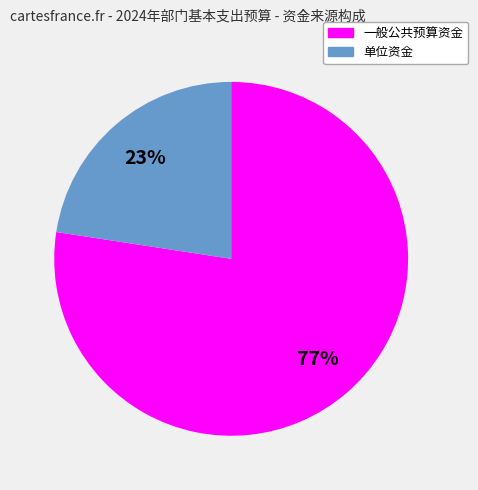

Do 一般公共预算资金 and 单位资金 together represent more than half of the pie?

Yes